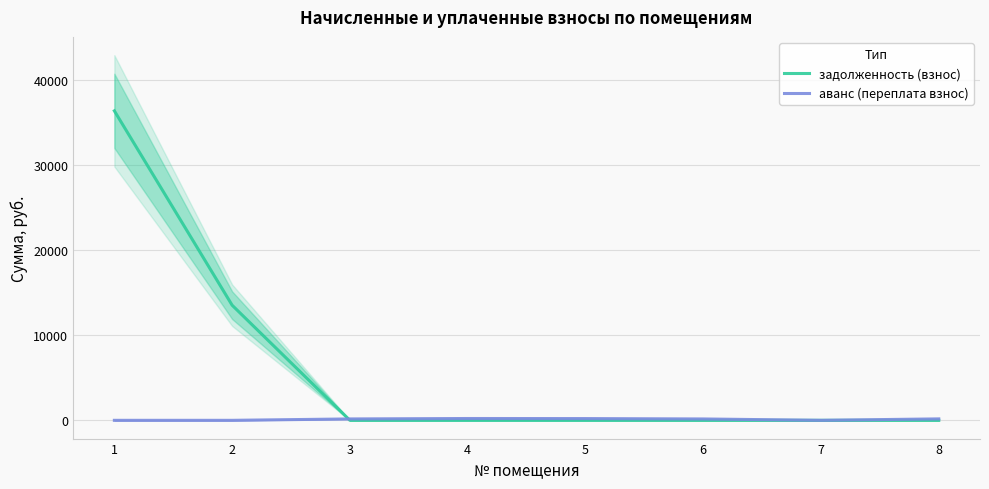

True or false: задолженность (взнос) and аванс (переплата взнос) intersect in this chart.

True